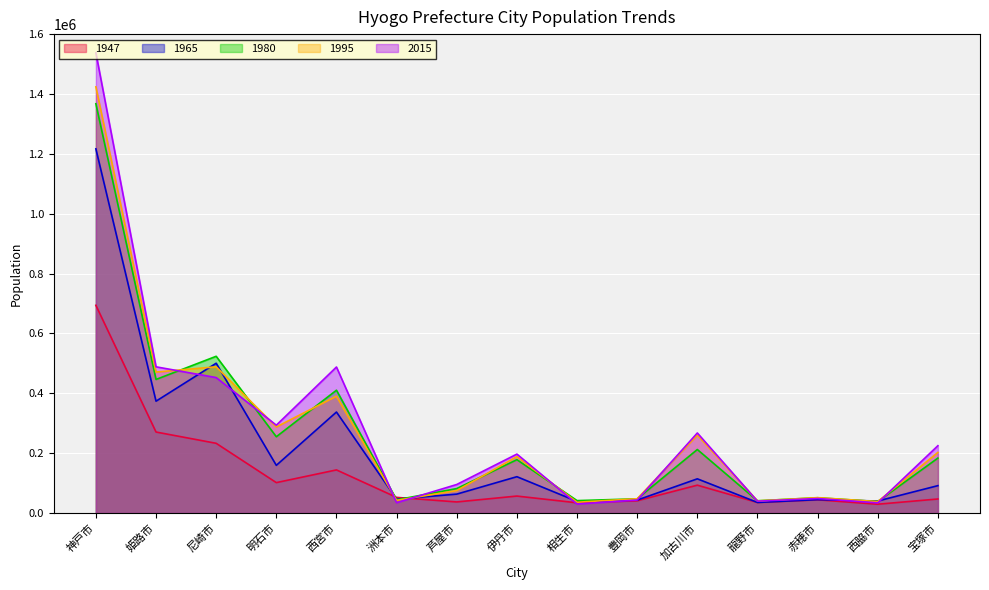

Which series ends up on top after the final intersection of 1995 and 2015?

2015